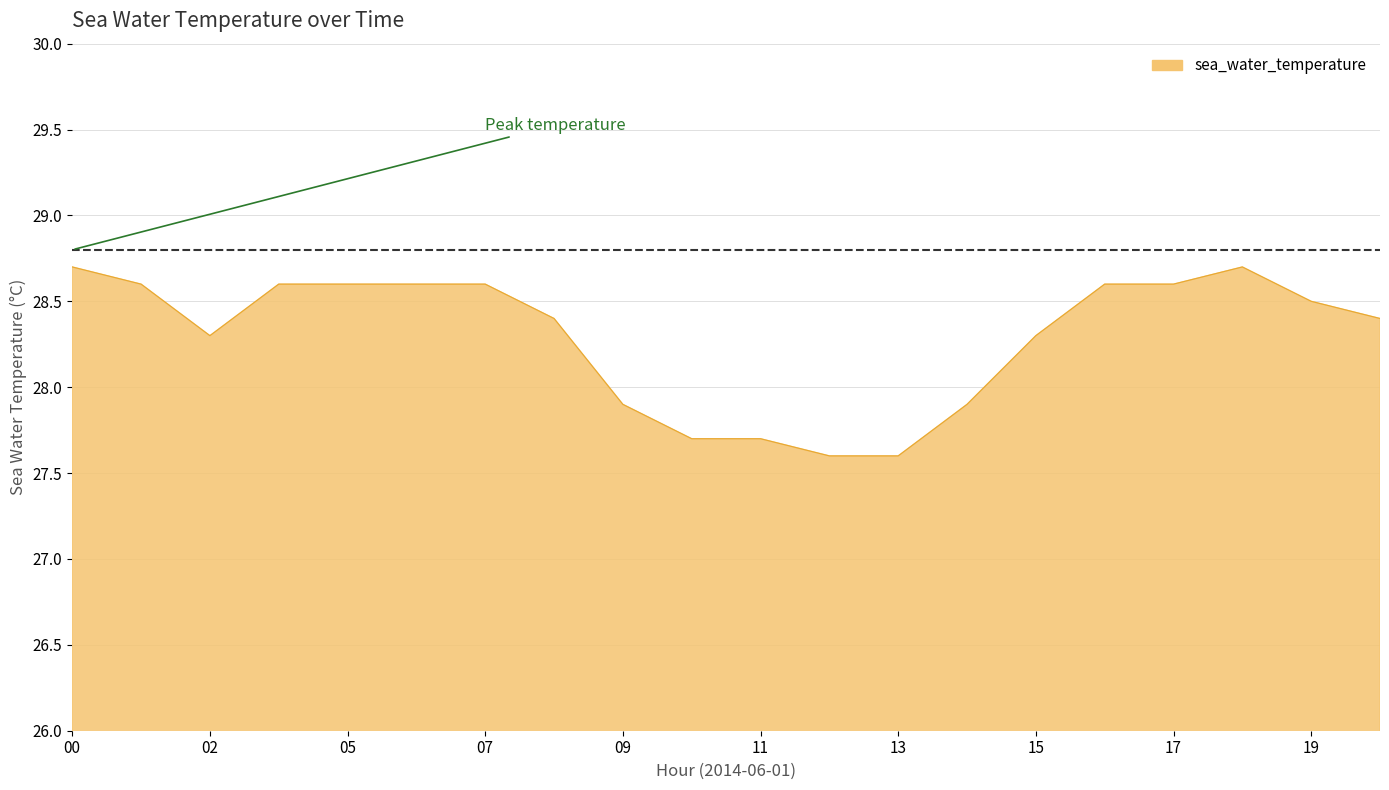

What is the maximum value shown in the chart?

28.7